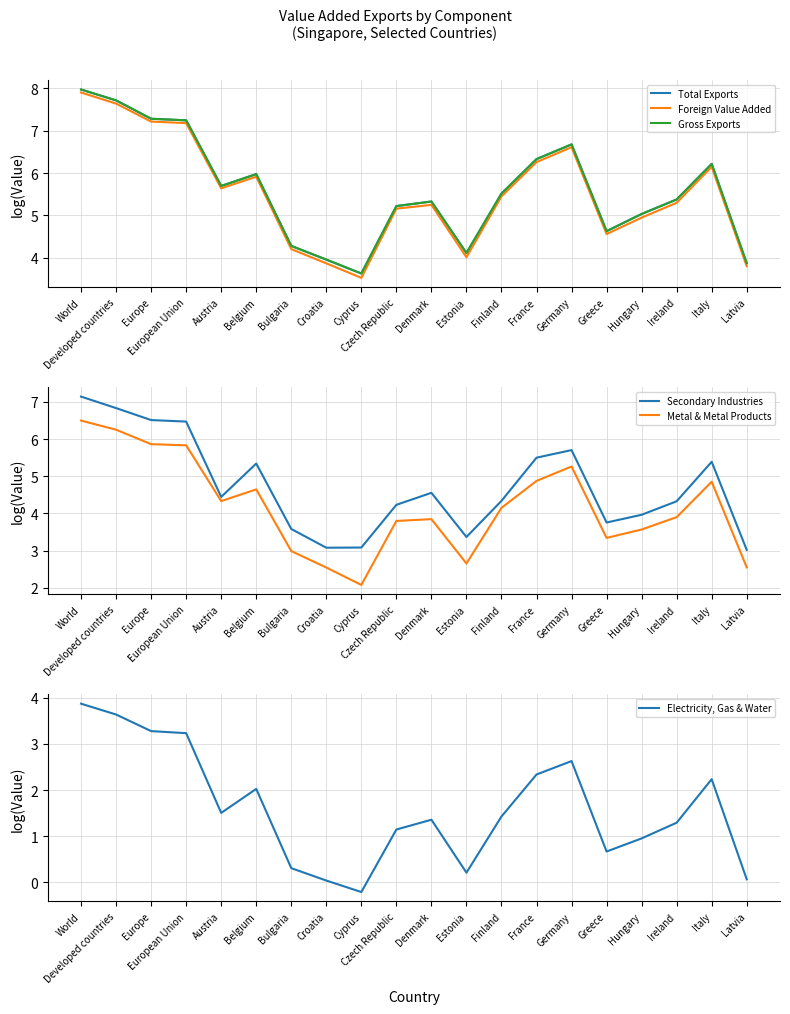

At Denmark, list the series in order from largest to smallest.

Total Exports, Gross Exports, Foreign Value Added, Secondary Industries, Metal & Metal Products, Electricity, Gas & Water